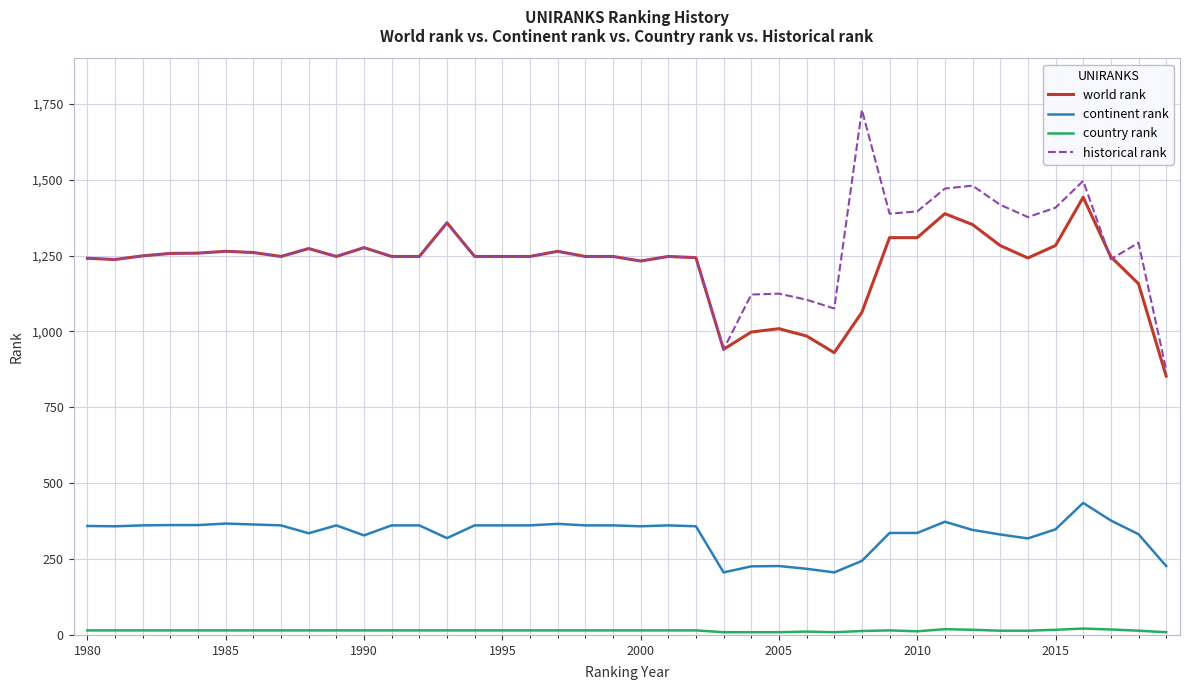

What is the greatest value displayed?

1730.0